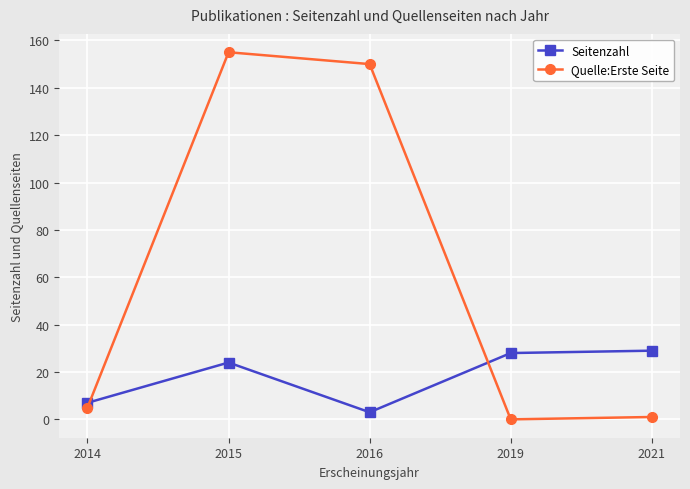

How many data points in Quelle:Erste Seite are less than 5?

2